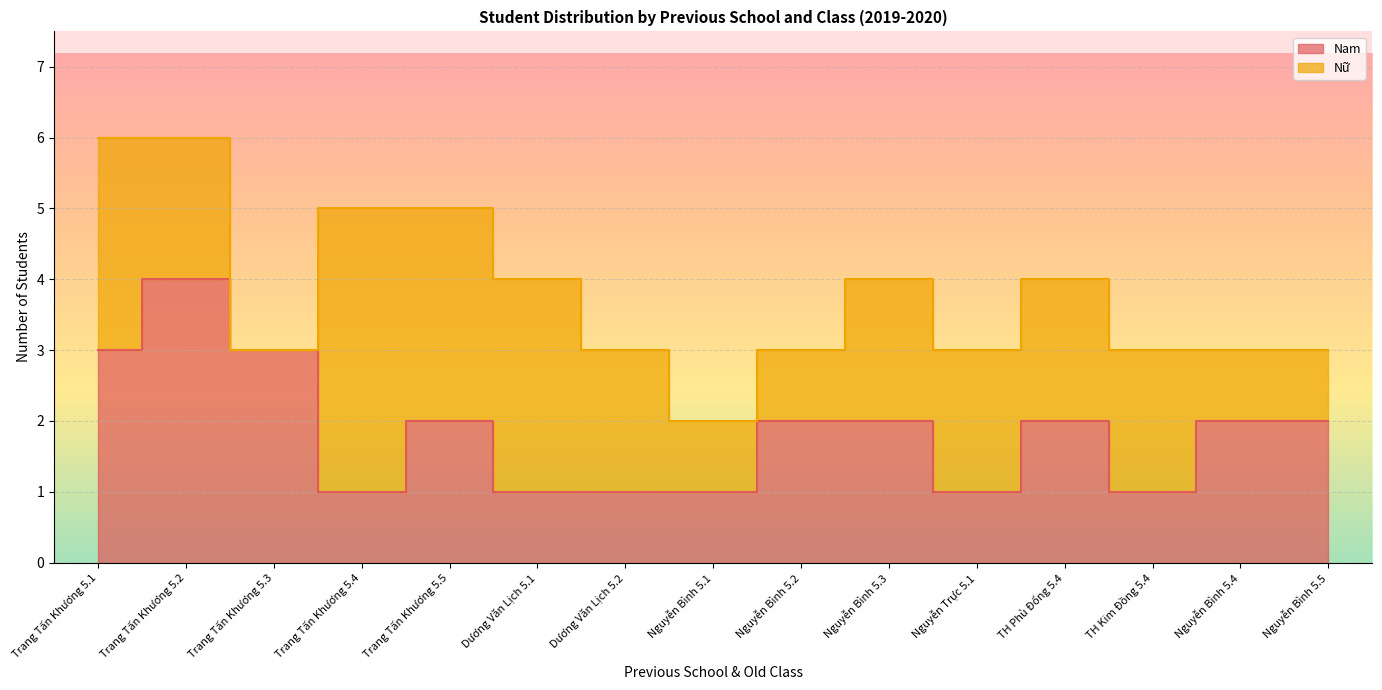

The value at Nguyễn Trực 5.1 is 1. True or false?

True